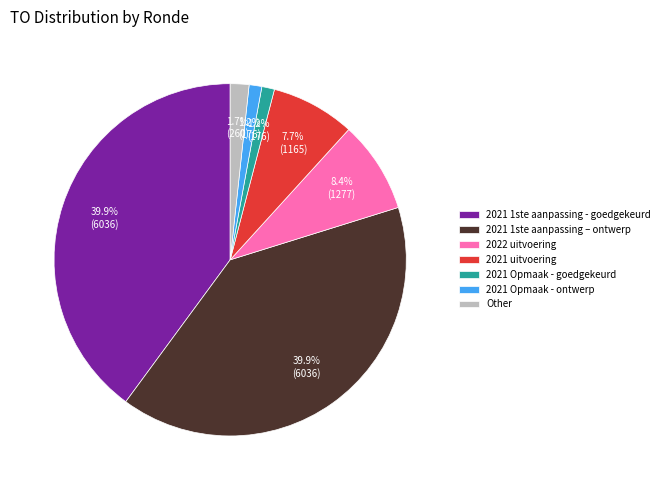

Is the sum of 2021 Opmaak - ontwerp and 2022 uitvoering greater than half?

No